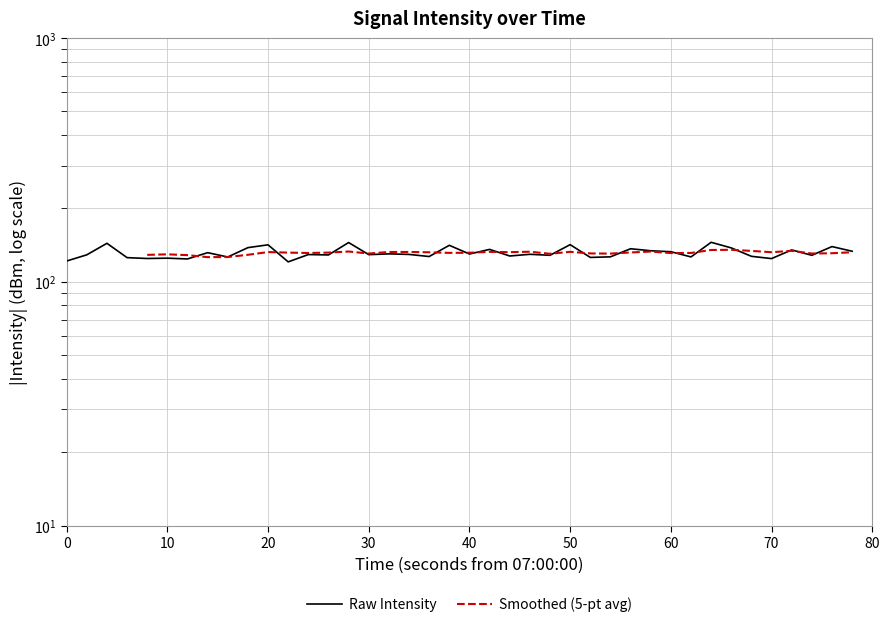

What is the difference between the maximum and second lowest values?

23.5